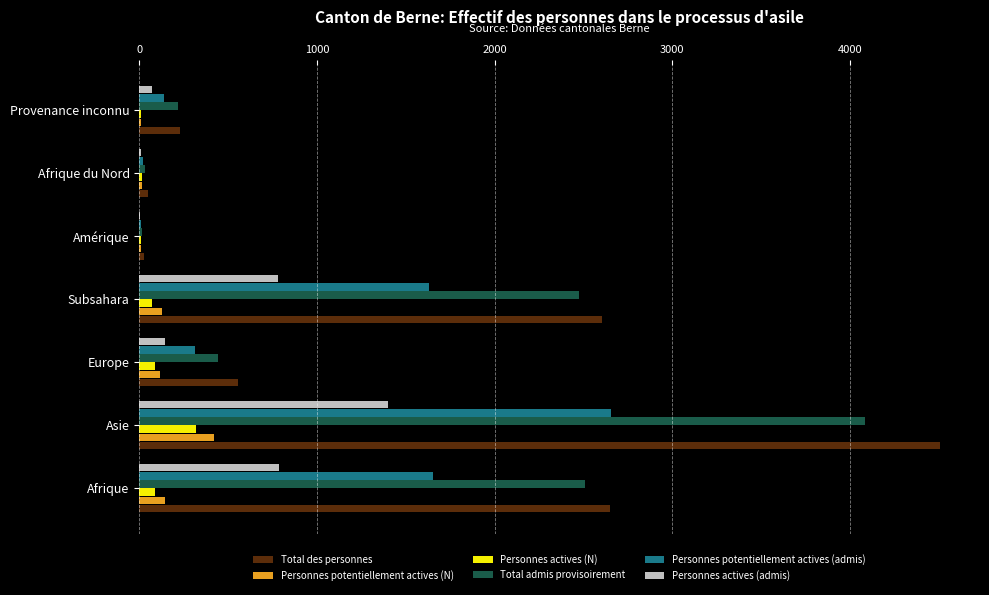

What is the greatest value displayed?

4506